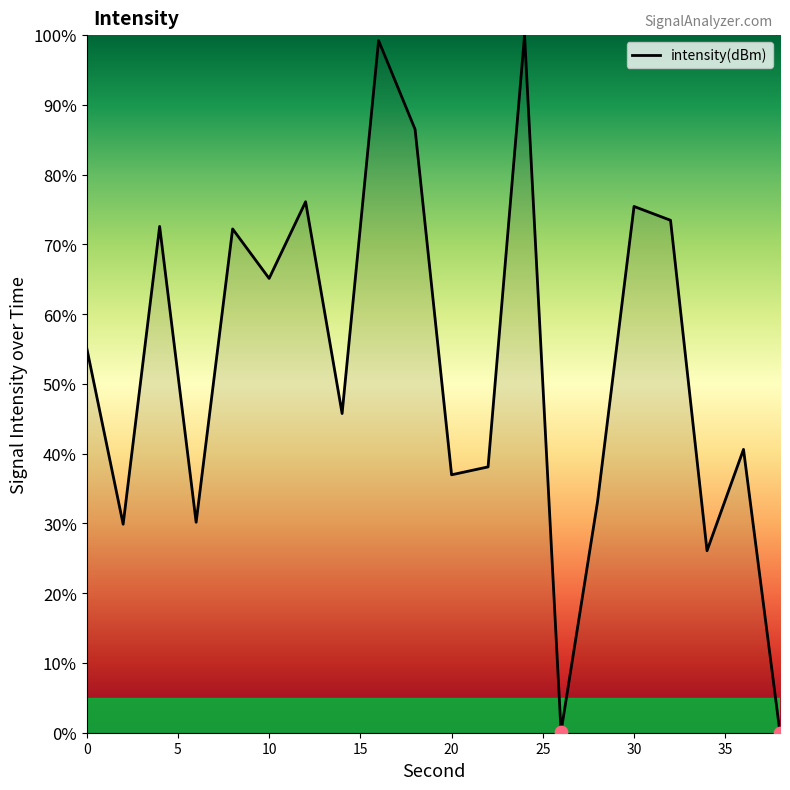

What is the difference between the maximum and minimum values?

100.0